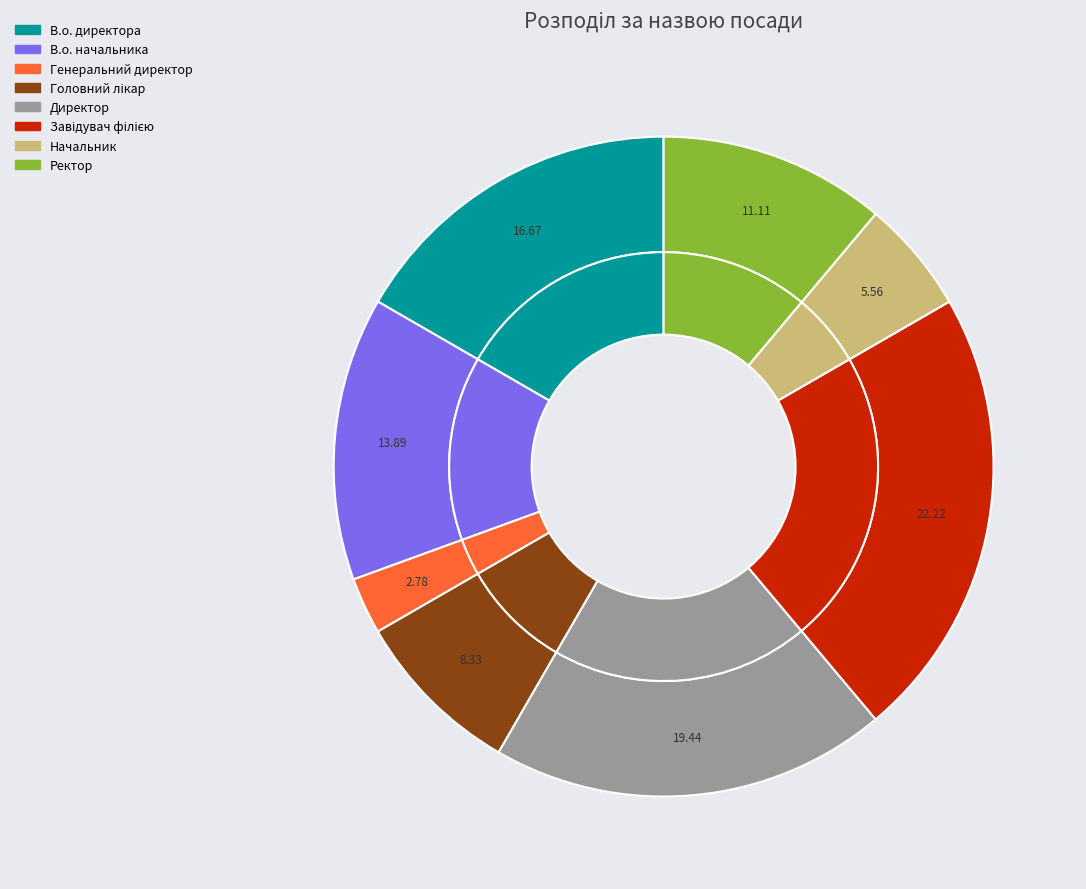

To the nearest percent, what percentage of the pie is Ректор?

11%